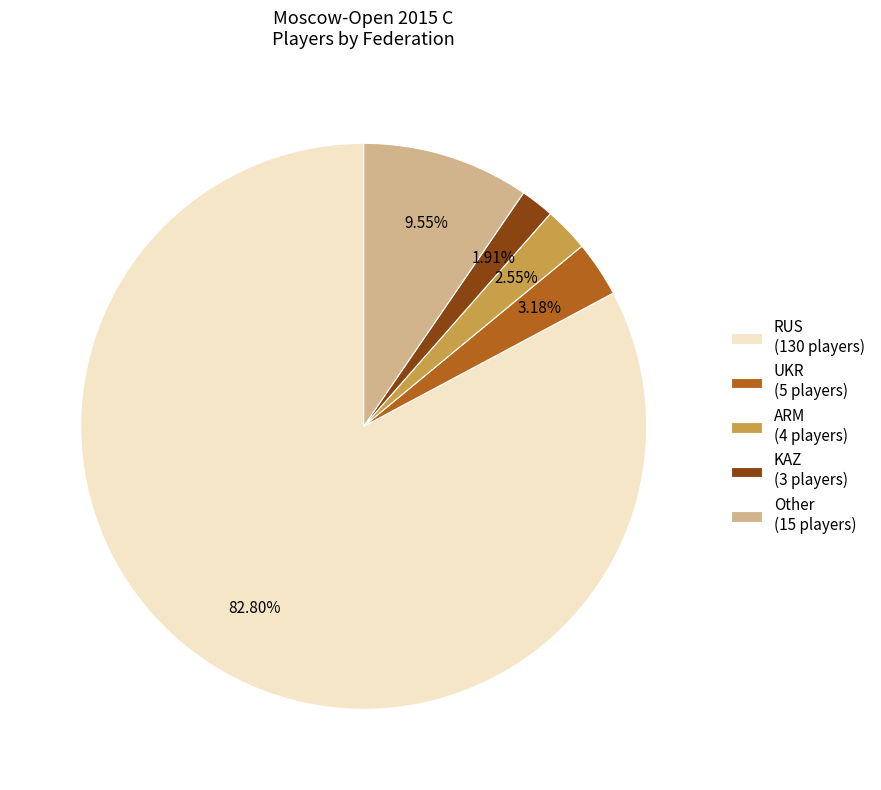

Is the sum of KAZ and UKR greater than half?

No